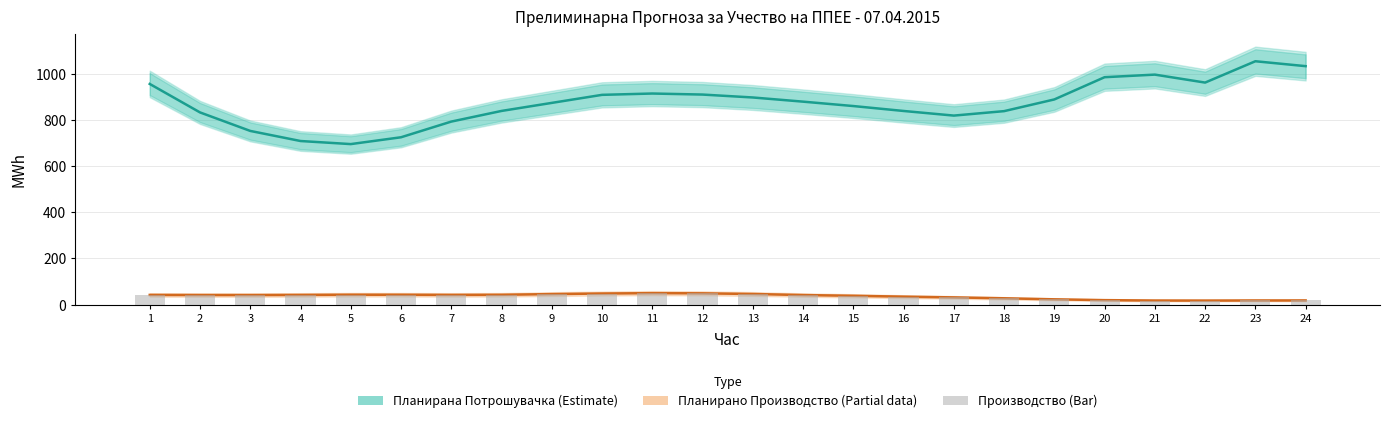

What is the sum of the Планирано Производство (Partial) values at 16 and 18?

62.1